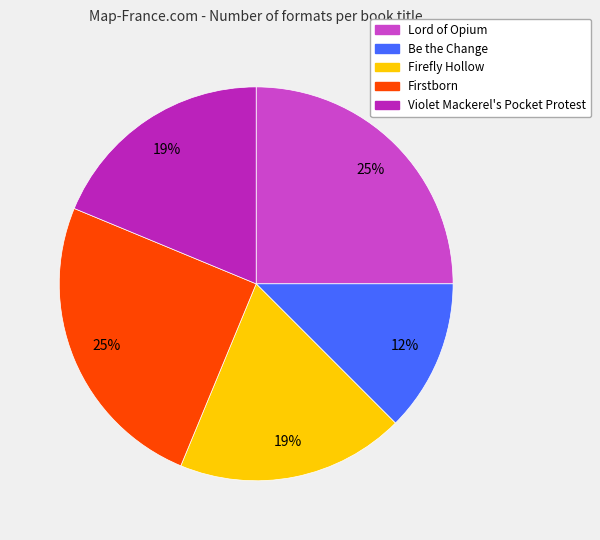

Between Be the Change and Firstborn, which is larger?

Firstborn